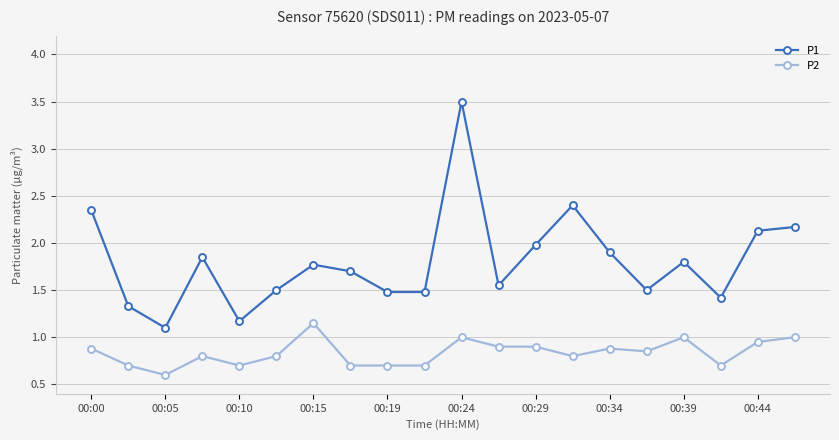

What is the smallest value displayed?

0.6